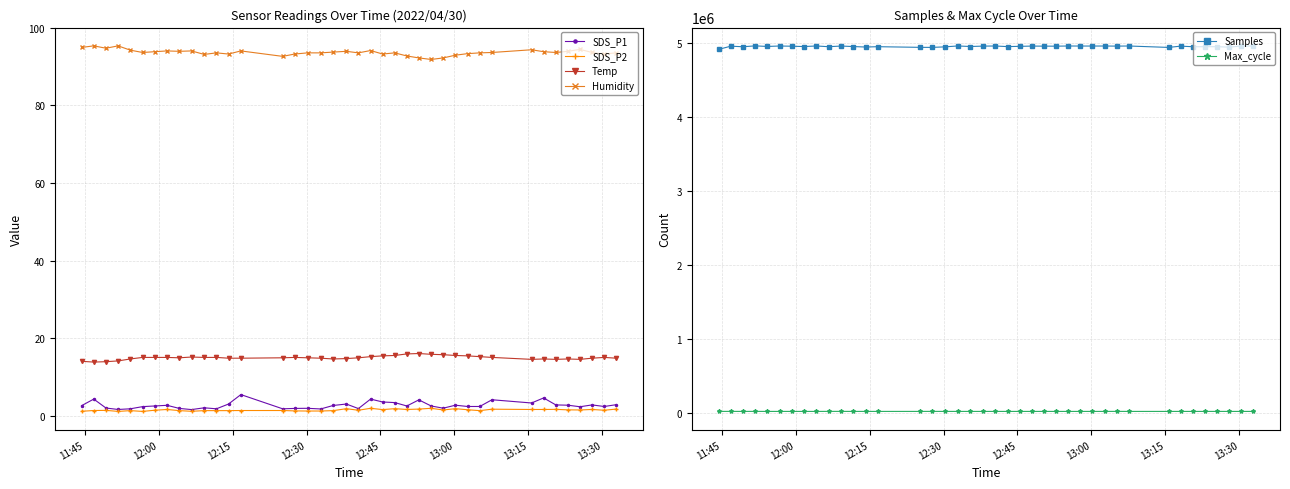

True or false: Humidity has more than 1 interior local peaks.

True